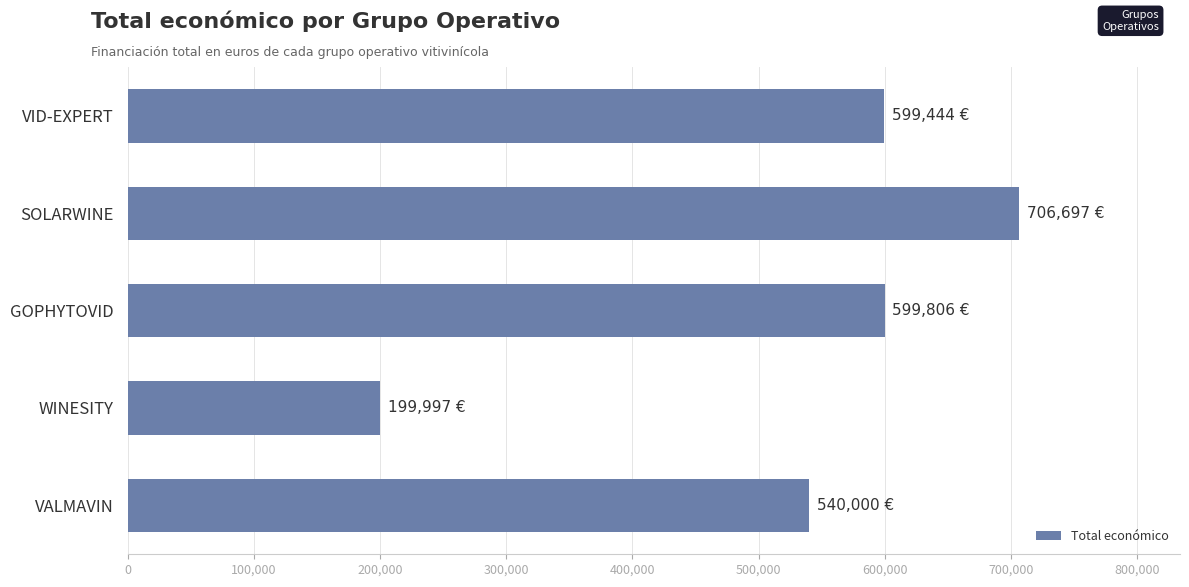

What is the greatest value displayed?

706697